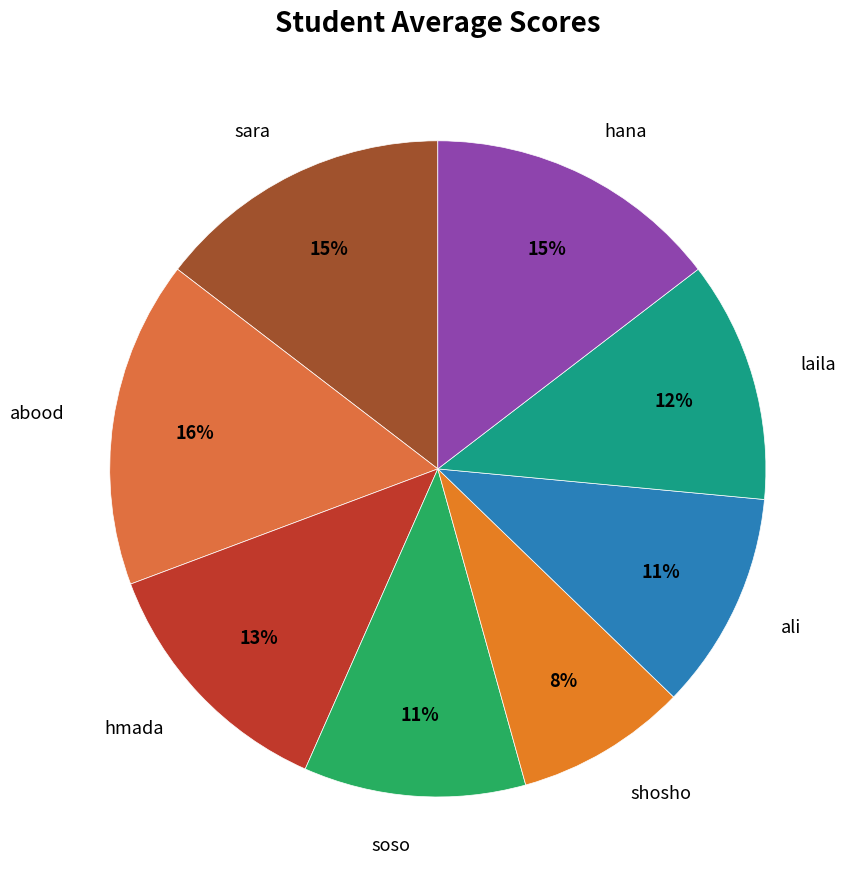

How many segments does this pie chart have?

8